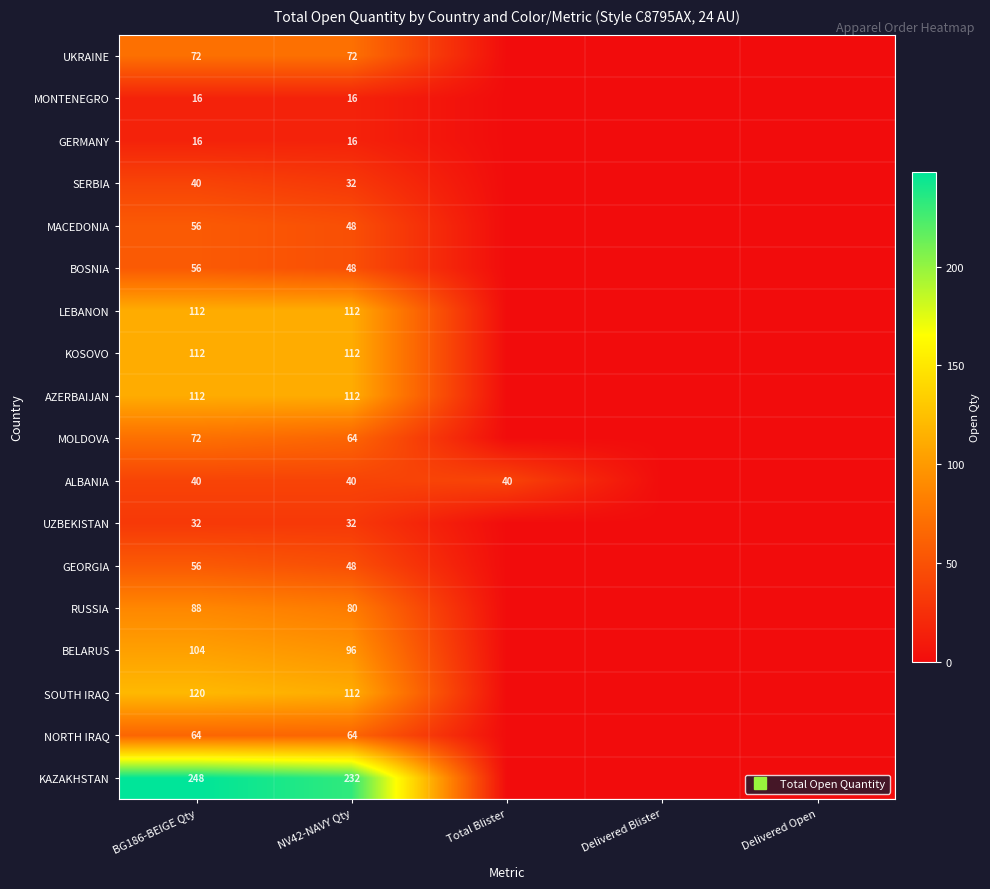

The SERBIA series shows 53 at BG186-BEIGE Qty. True or false?

False